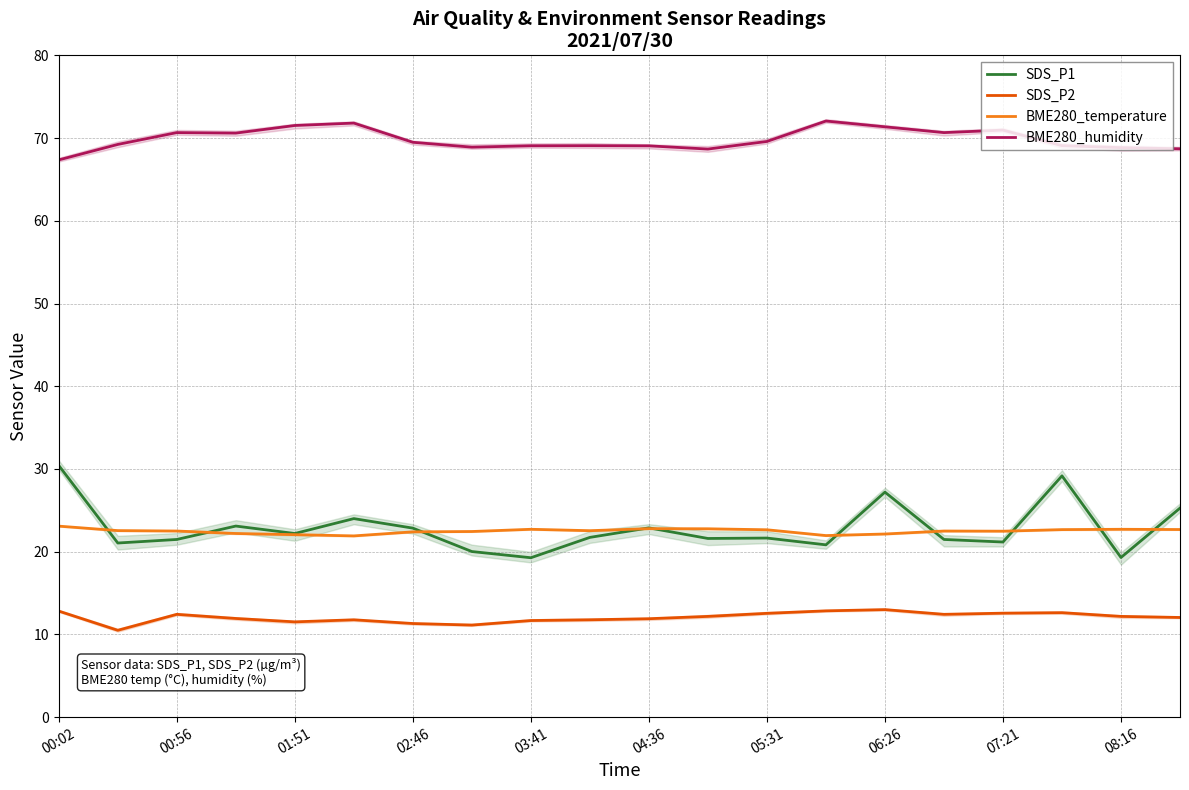

True or false: SDS_P2 and SDS_P1 intersect in this chart.

False